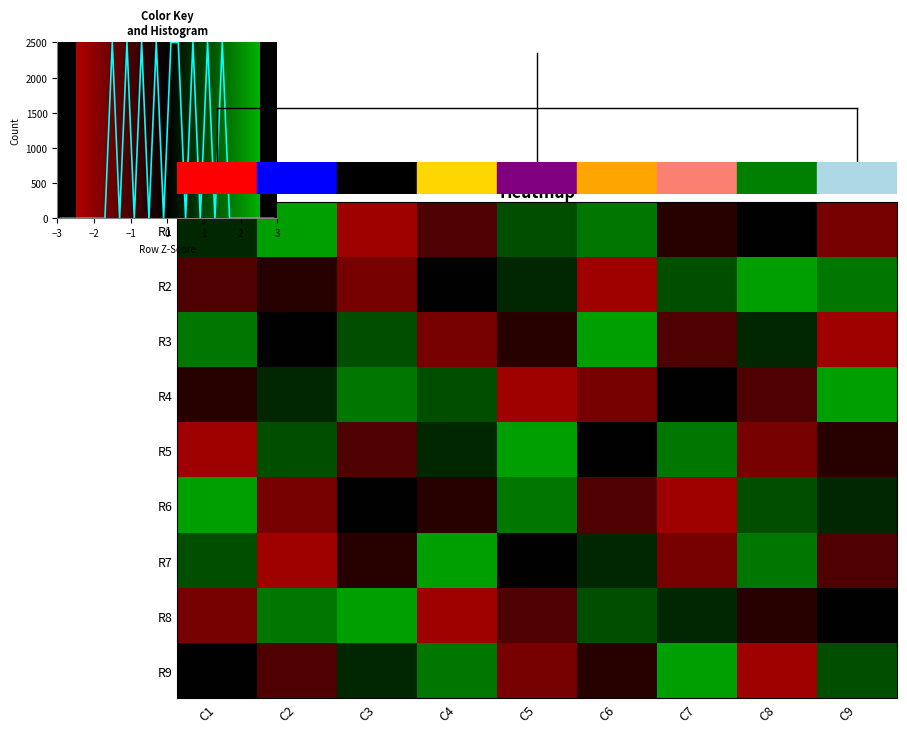

At which label does R4 reach its minimum?

C5